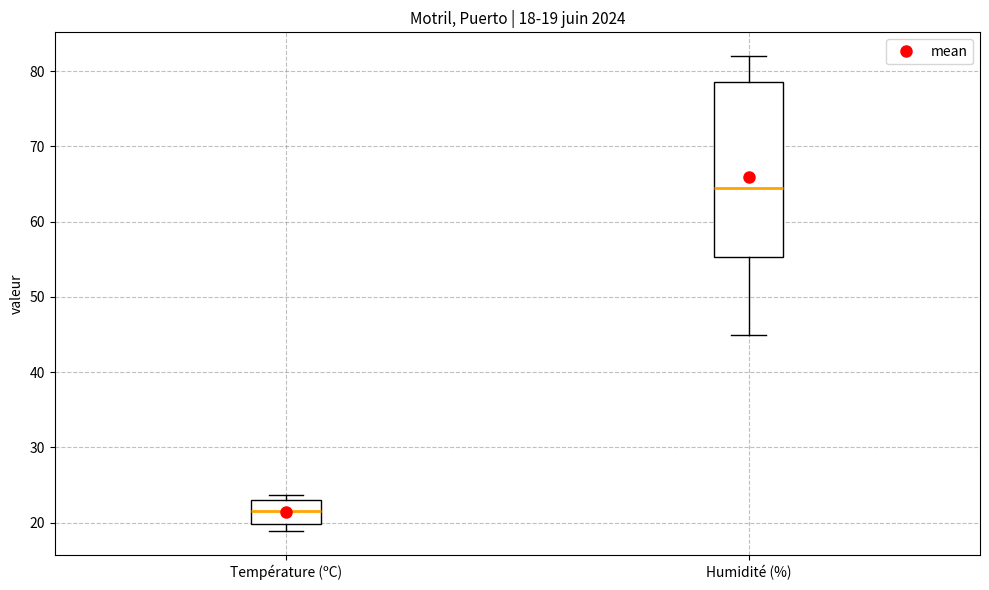

Which box's median line is the lowest?

Température (ºC)